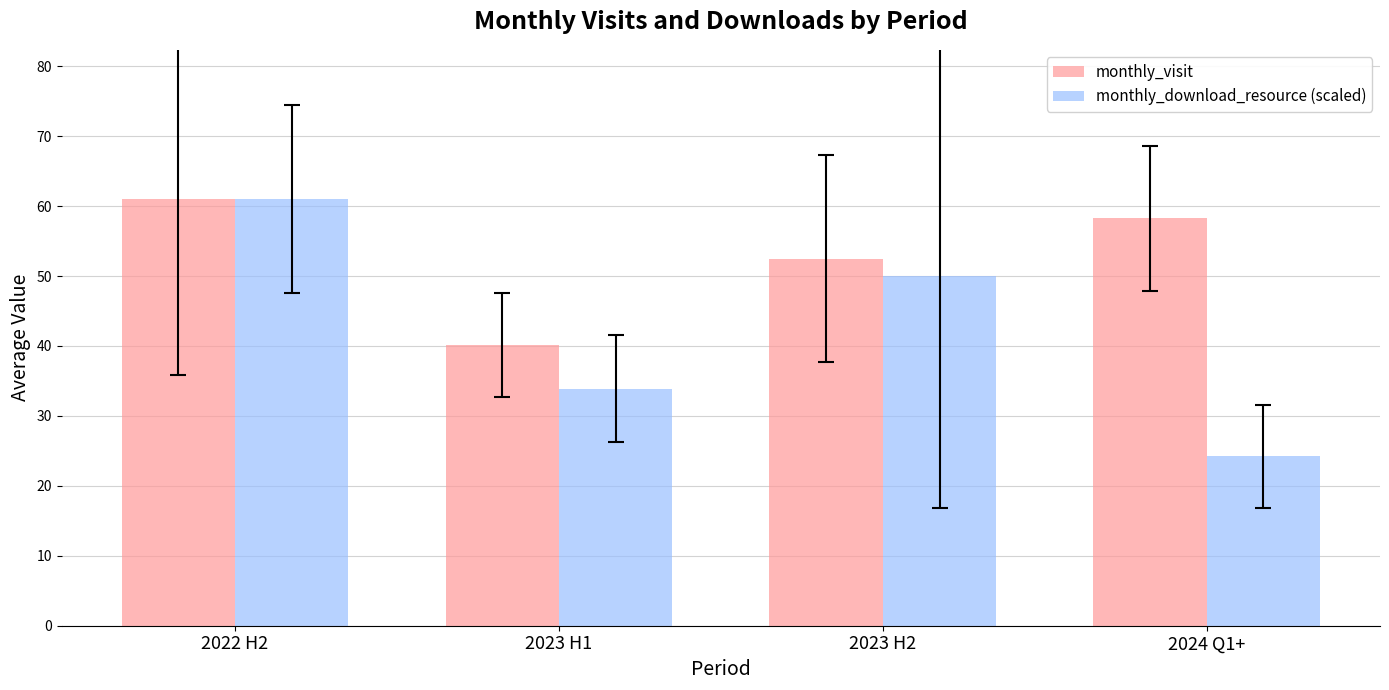

How many bars are there in total?

8